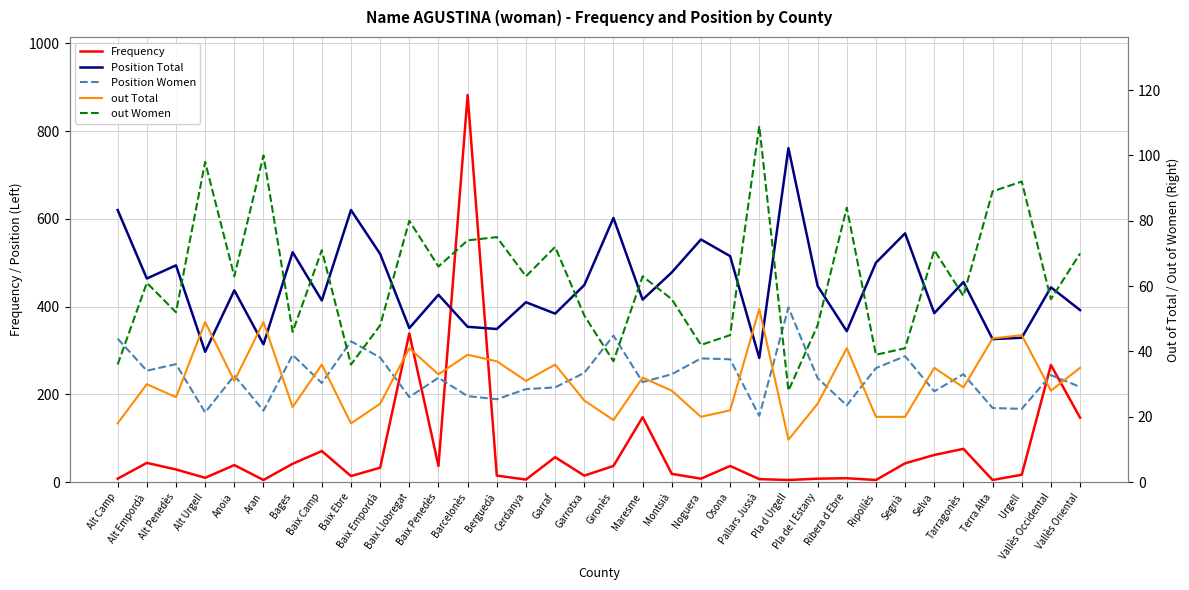

Read the Position Total value at Anoia.

437